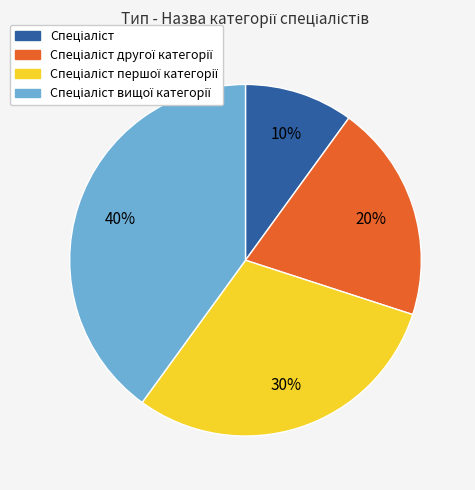

Count the number of slices in the pie.

4